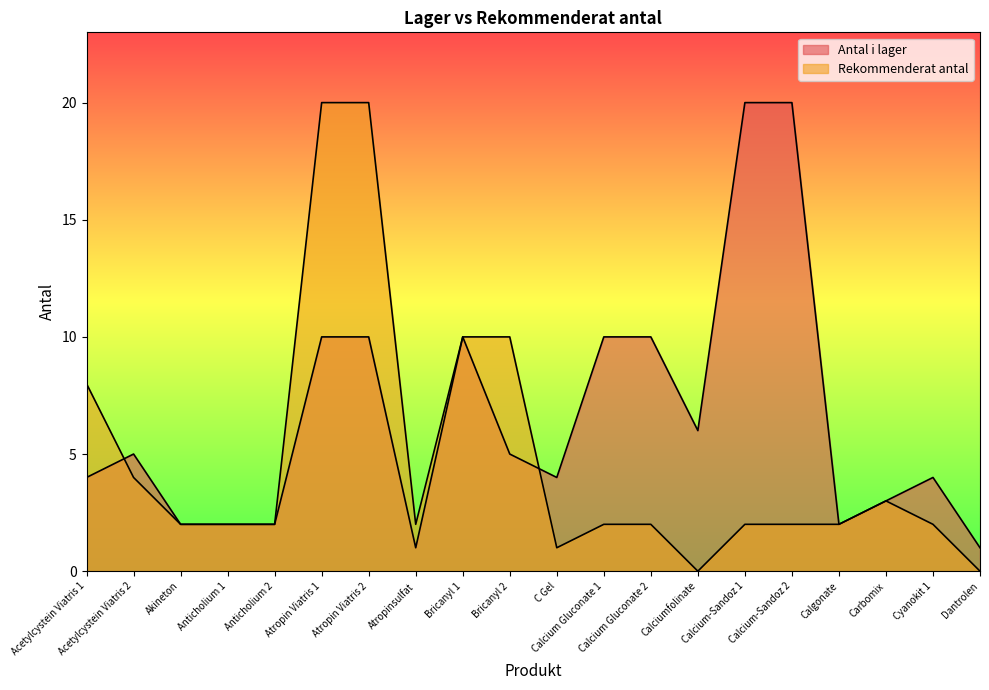

How many interior local peaks does the Antal i lager series have?

3